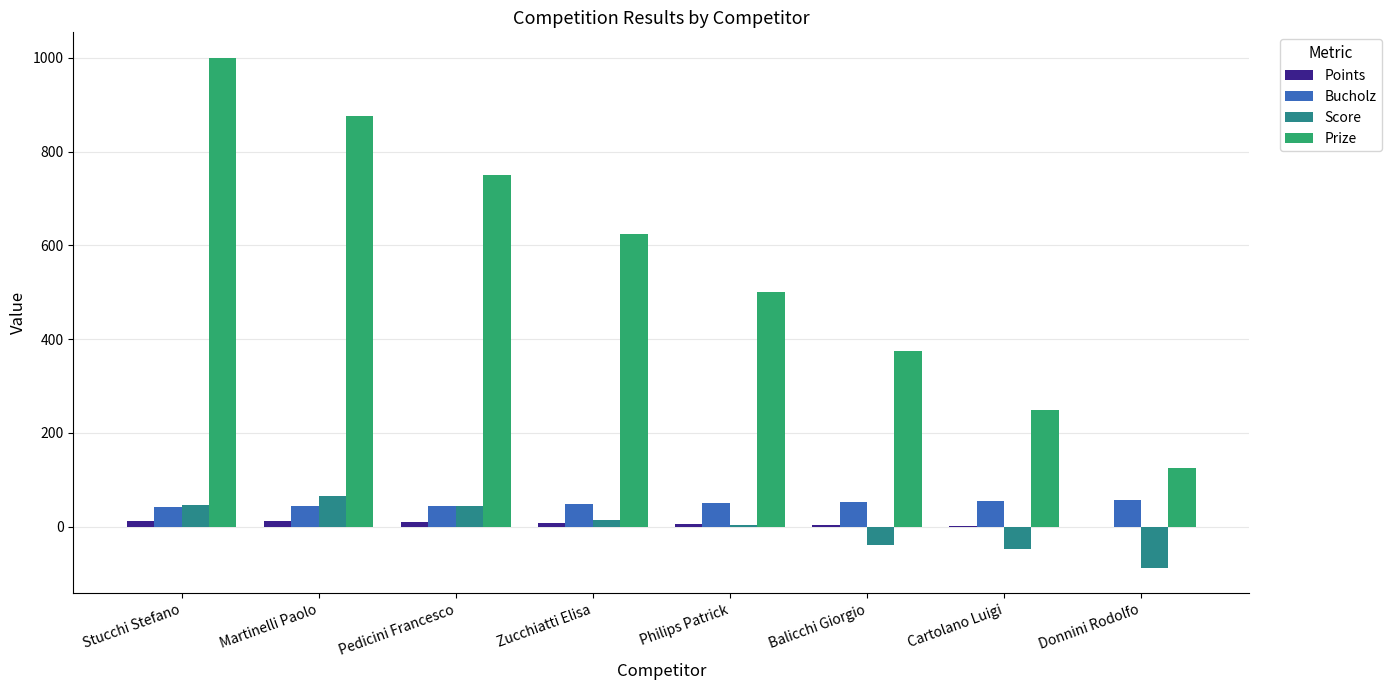

Is the value of Score at Stucchi Stefano greater than the value of Points at Pedicini Francesco?

Yes